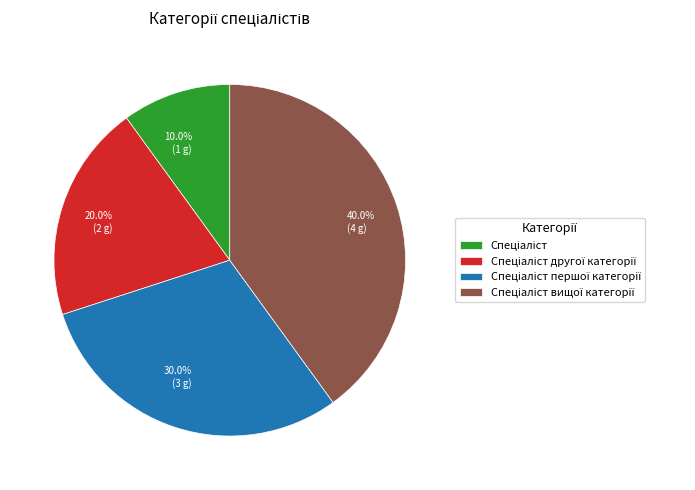

Does any single category account for the majority?

No